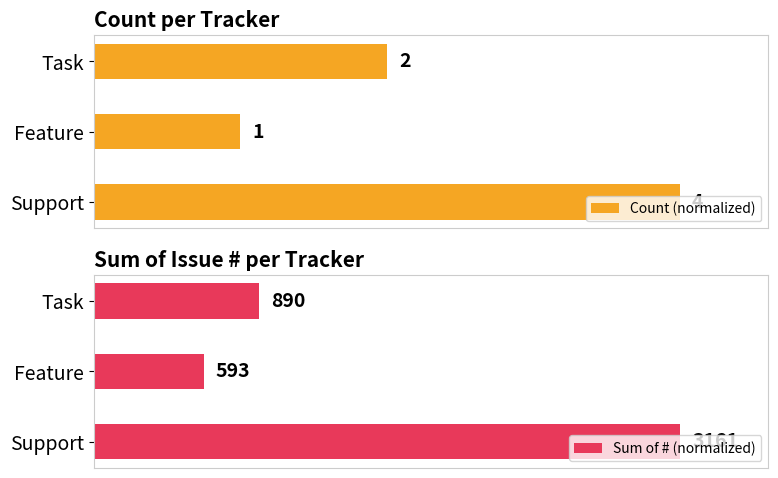

Reading left to right, transcribe all the data shown in this chart.

Count (normalized): 1.0	0.2	0.5
Sum of # (normalized): 1.0	0.2	0.3